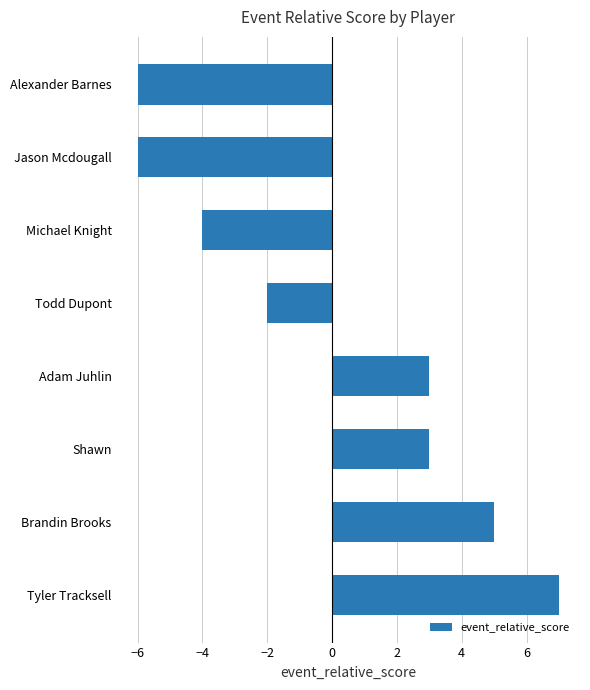

What position from the bottom is Jason Mcdougall?

7